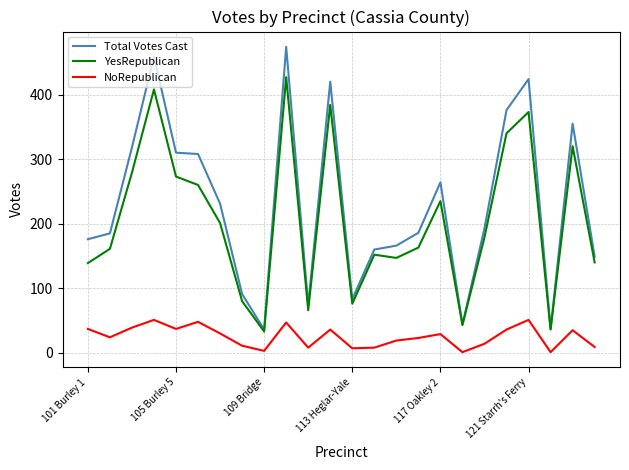

Which series has the largest total across all categories?

Total Votes Cast